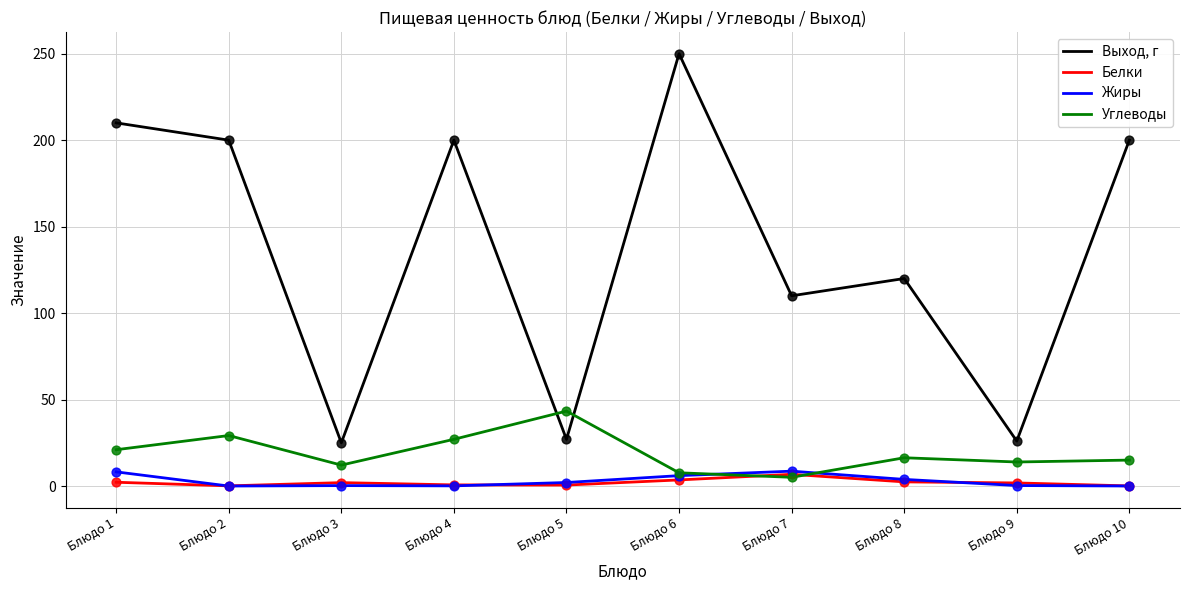

What is the total value across all series at Блюдо 9?

42.0